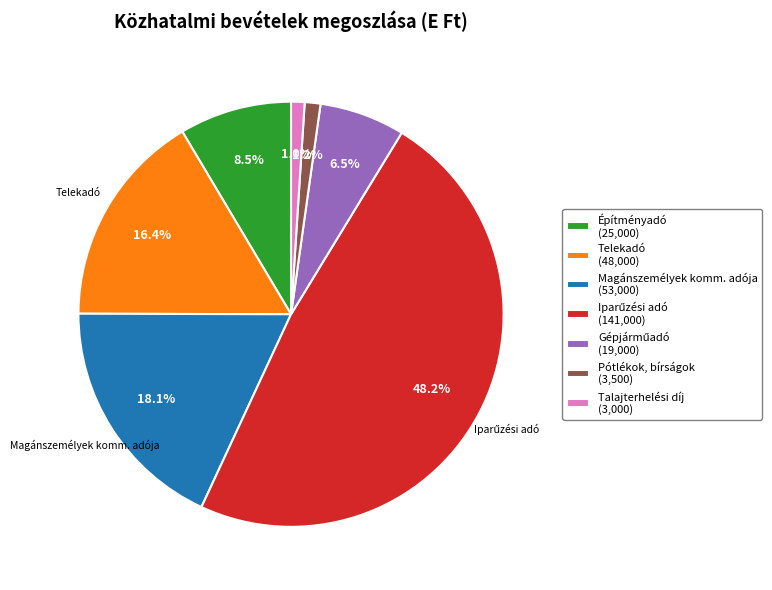

Is there any slice that represents more than half of the pie?

No